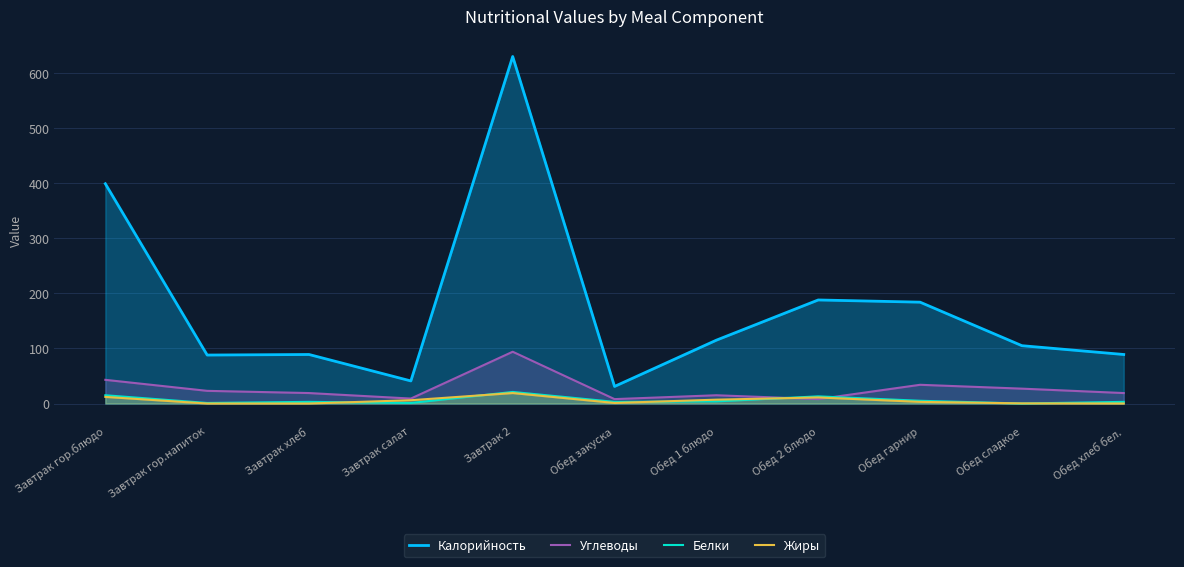

Rank the series by their maximum value, from lowest to highest.

Жиры, Белки, Углеводы, Калорийность